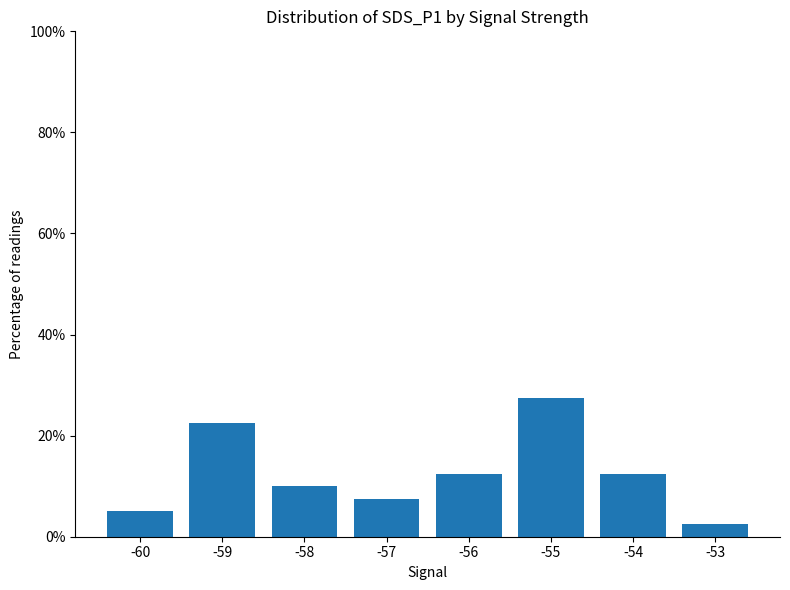

Which category has the highest value across all series?

-55